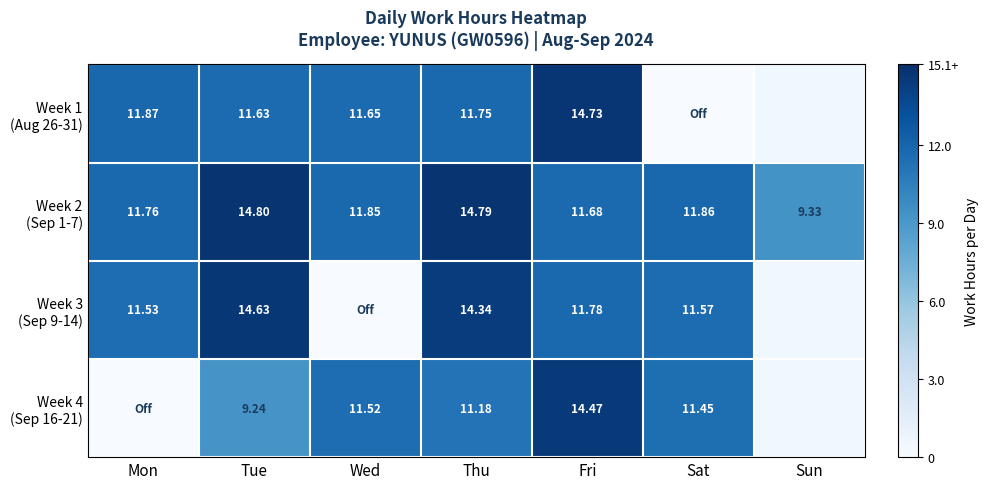

Which category has the lowest value in the Week 1 (Aug 26-31) series?

Sat